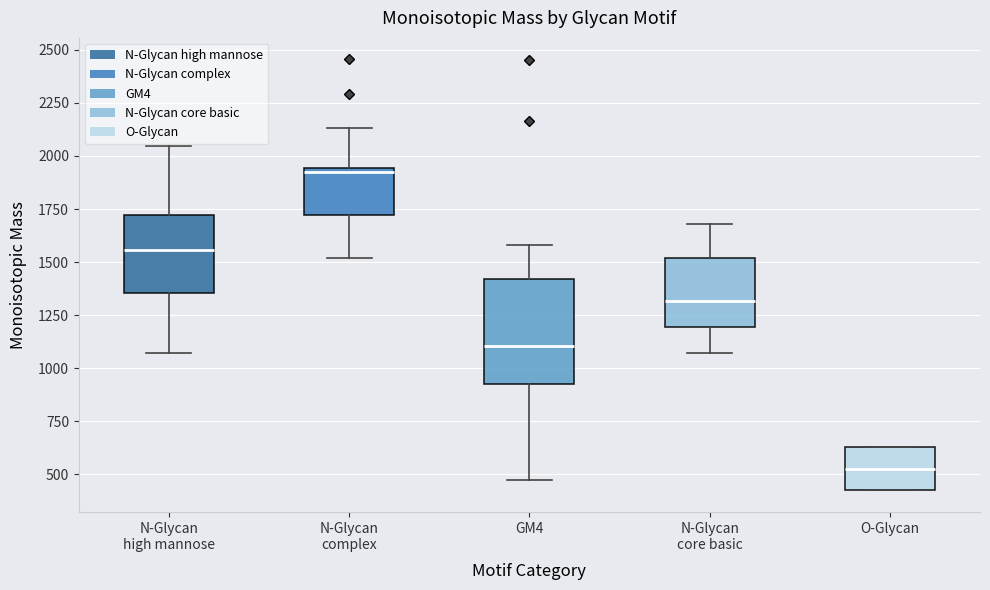

Which box is the tallest, from its lower edge to its upper edge?

GM4